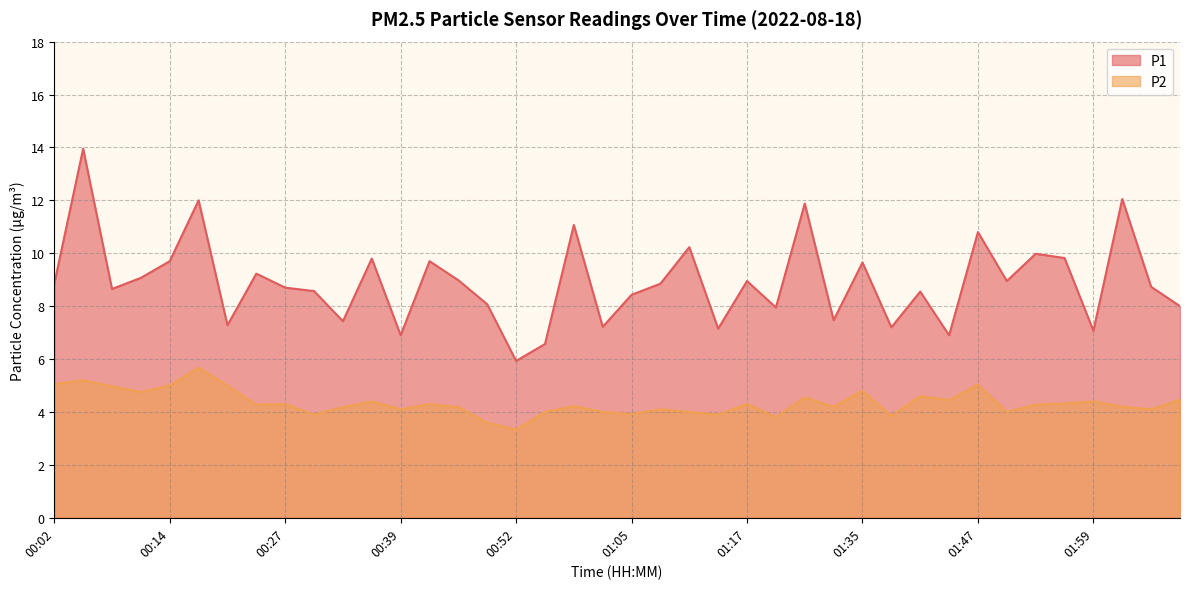

What is the minimum value for P1?

5.9